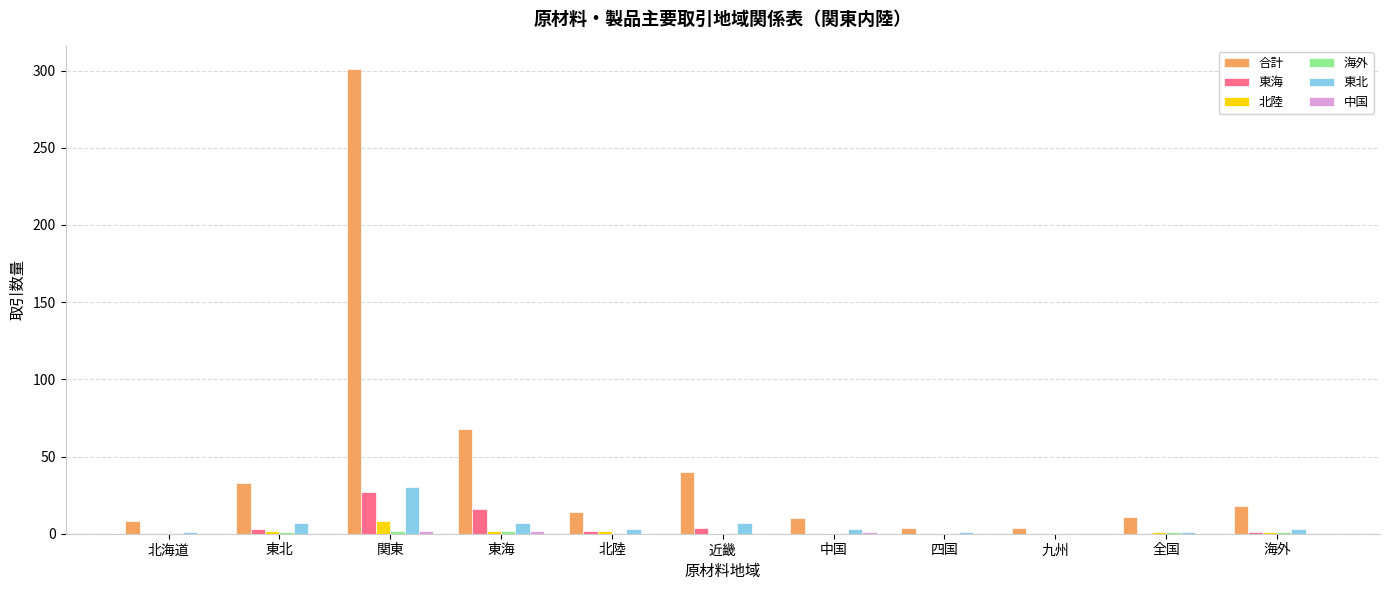

Where is 合計 nearest to the value 152?

東海